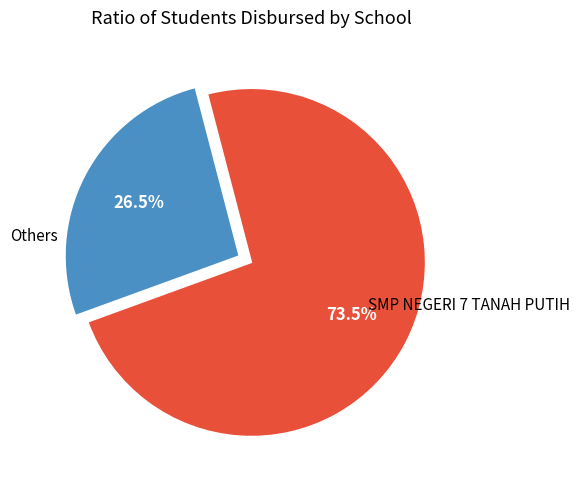

Is there any slice that represents more than half of the pie?

Yes